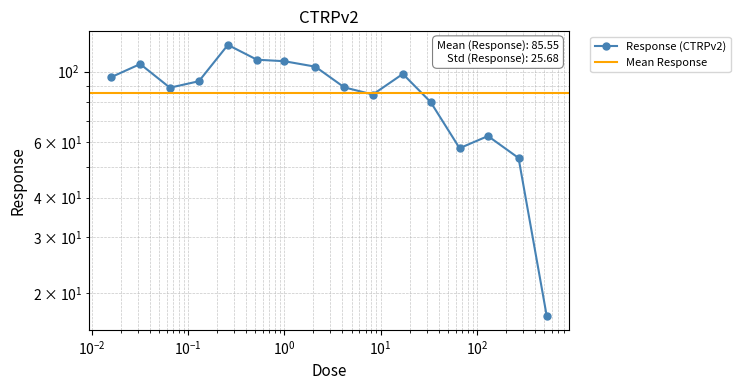

What is the value of the 7th point from the left?

107.9